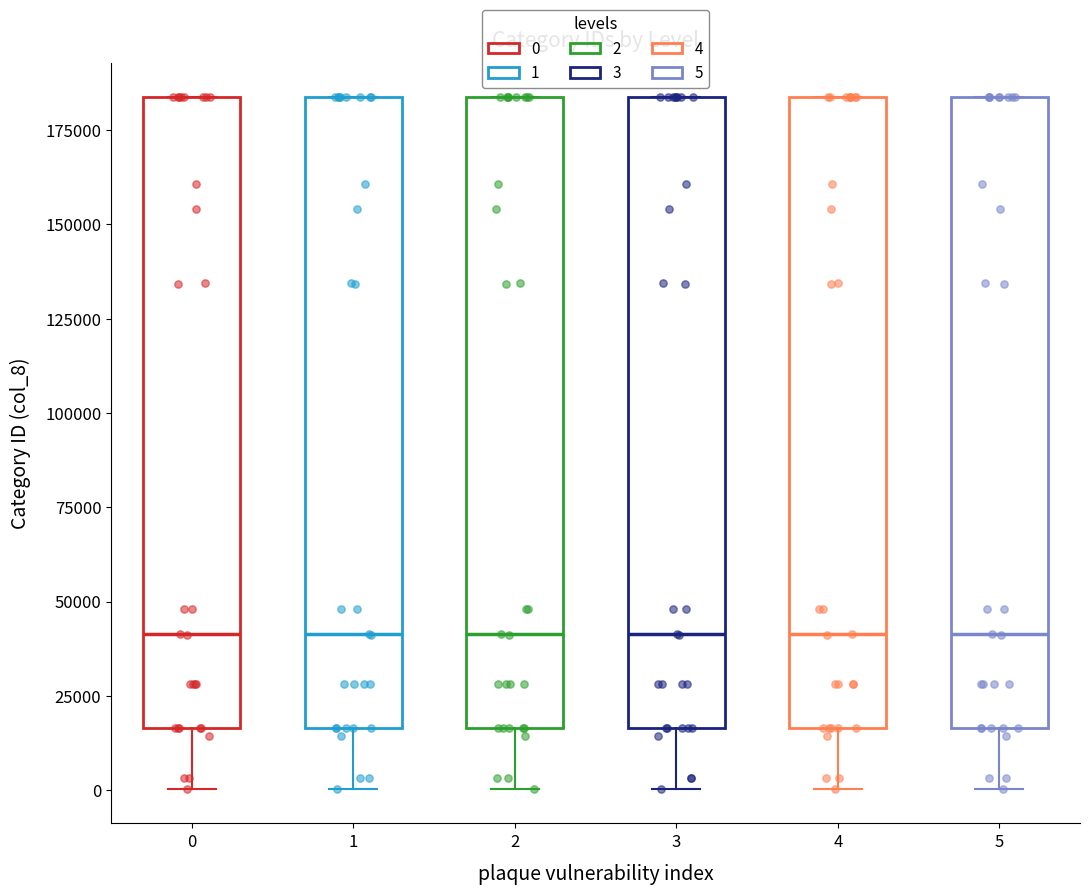

Reading left to right, transcribe this box plot: for each box, give where its median line is, the range the box spans, and where its two whiskers end, as read against the y-axis. The values are not printed on the chart, so give them approximately, as read against the axis.

0: median 40000, box 15000 to 185000, whiskers 0 to 185000
1: median 40000, box 15000 to 185000, whiskers 0 to 185000
2: median 40000, box 15000 to 185000, whiskers 0 to 185000
3: median 40000, box 15000 to 185000, whiskers 0 to 185000
4: median 40000, box 15000 to 185000, whiskers 0 to 185000
5: median 40000, box 15000 to 185000, whiskers 0 to 185000